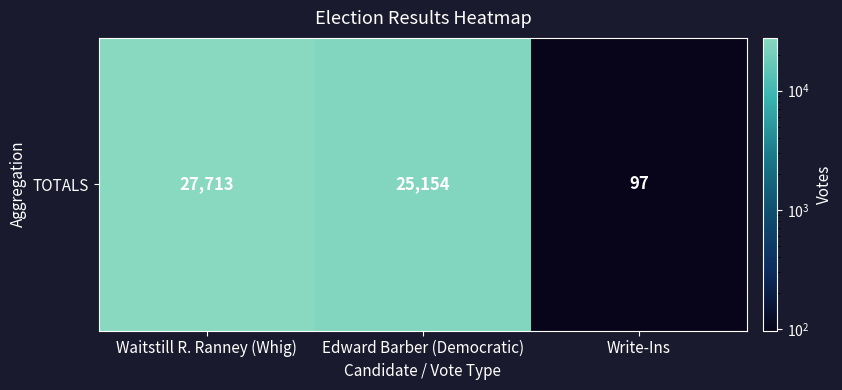

Reading left to right, list all the values displayed in this chart.

Waitstill R. Ranney (Whig)=27713	Edward Barber (Democratic)=25154	Write-Ins=97